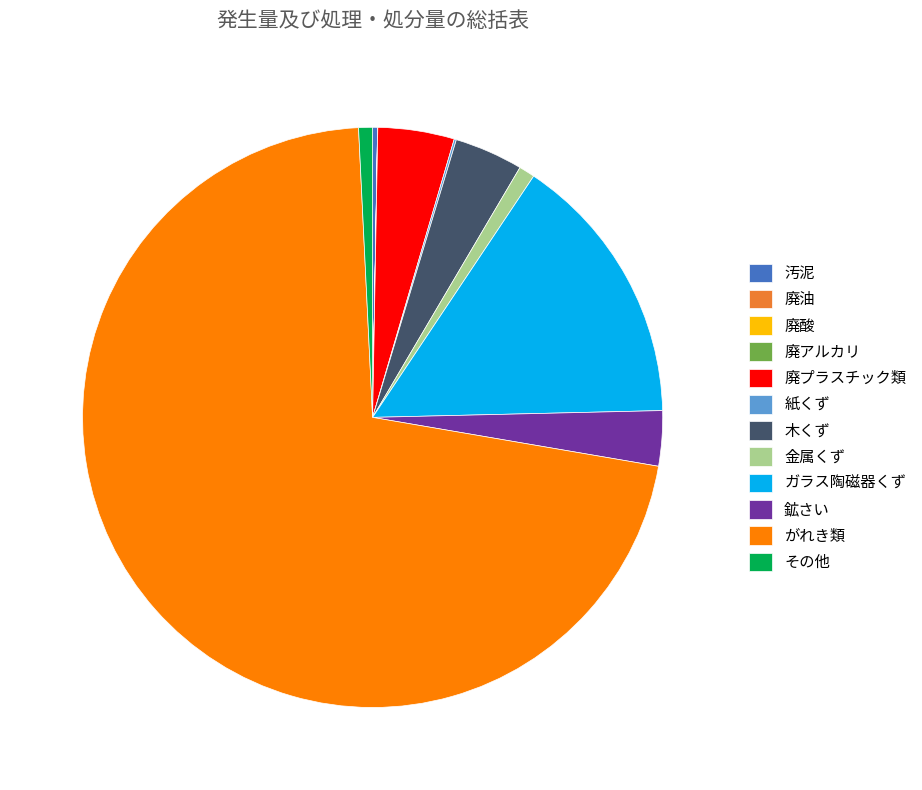

What is the largest slice in the pie chart?

がれき類